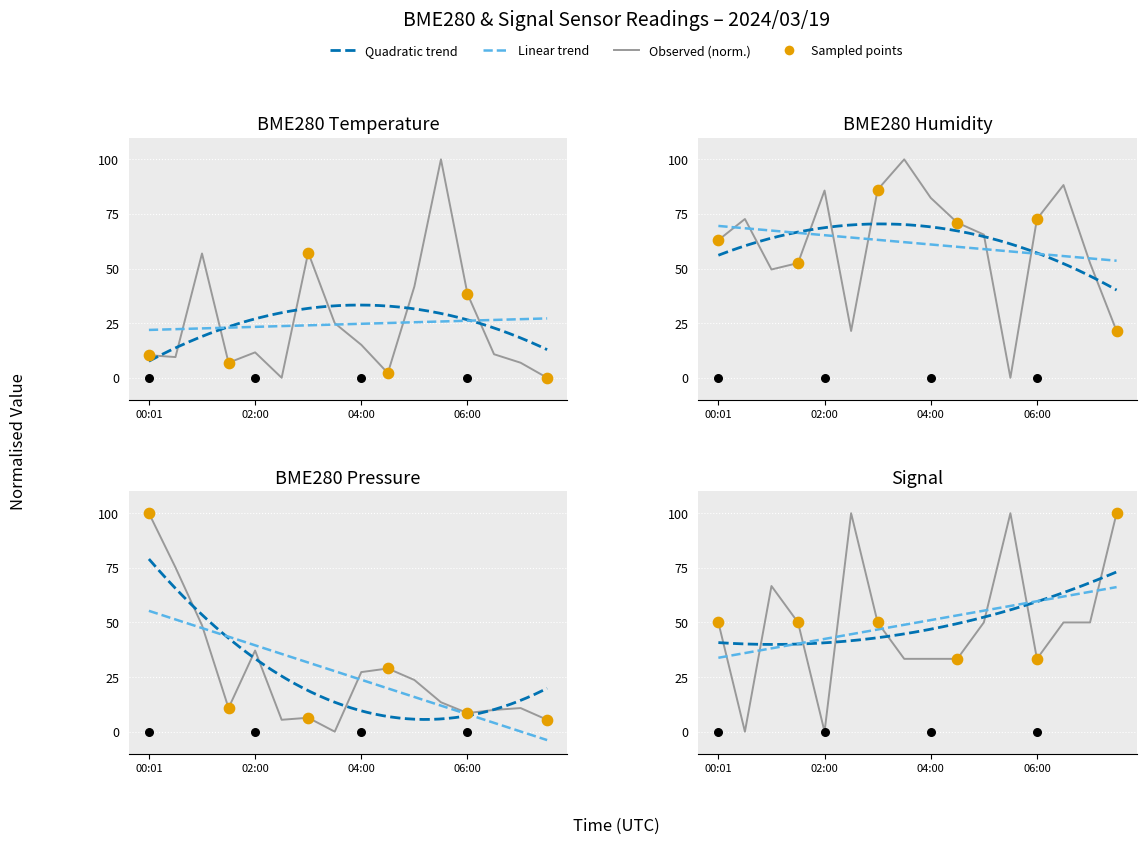

What is the total value across all series at 15?

126.9